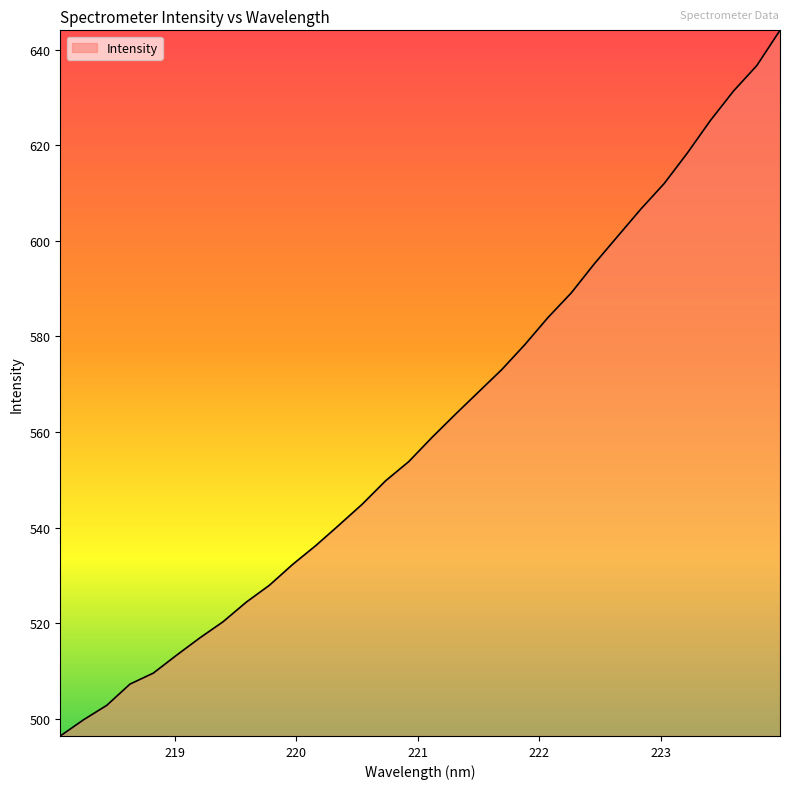

What is the maximum value shown in the chart?

644.0